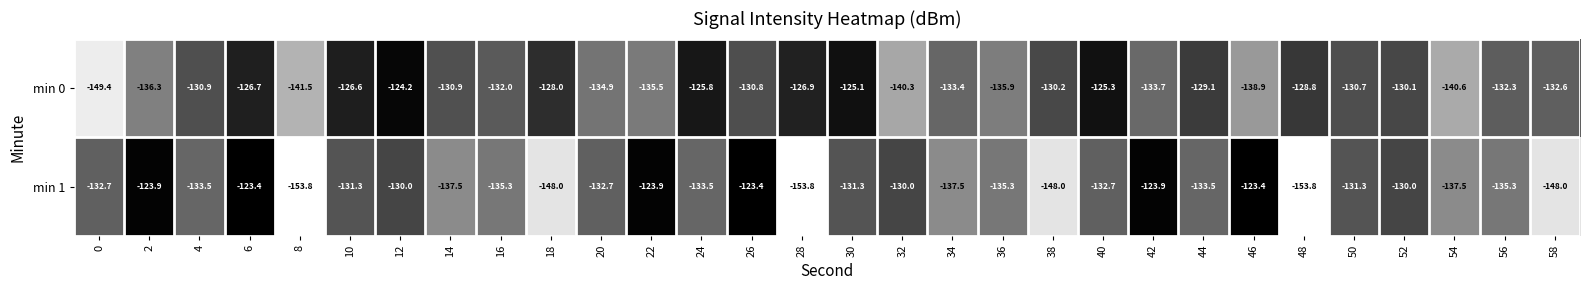

What value does the min 1 series have at 10?

-131.3